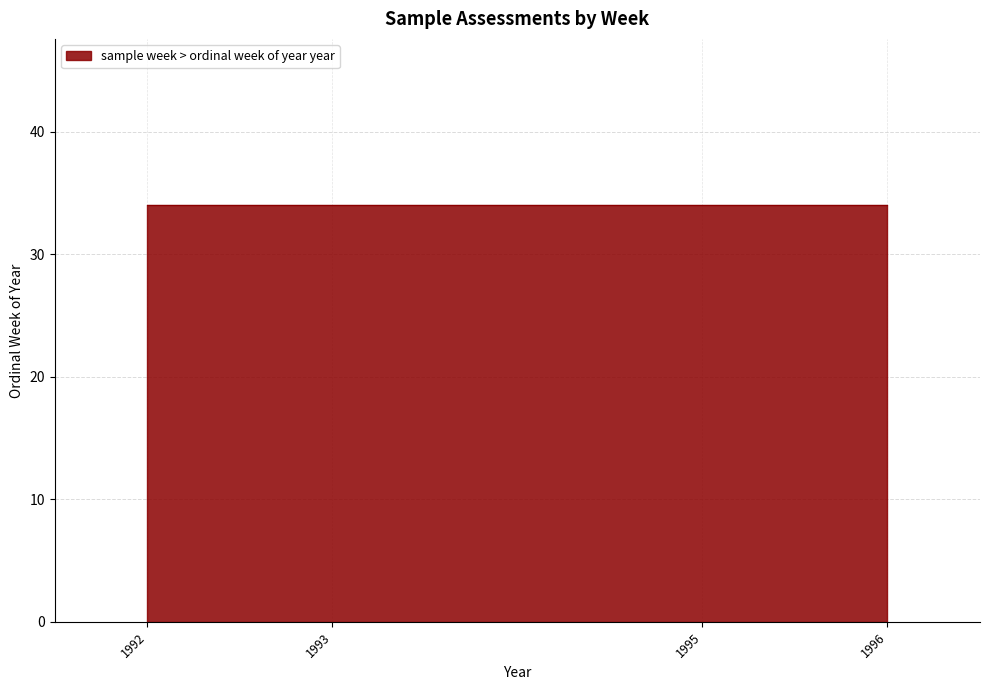

What is the ratio of the value at 34 to the value at 34?

1.0